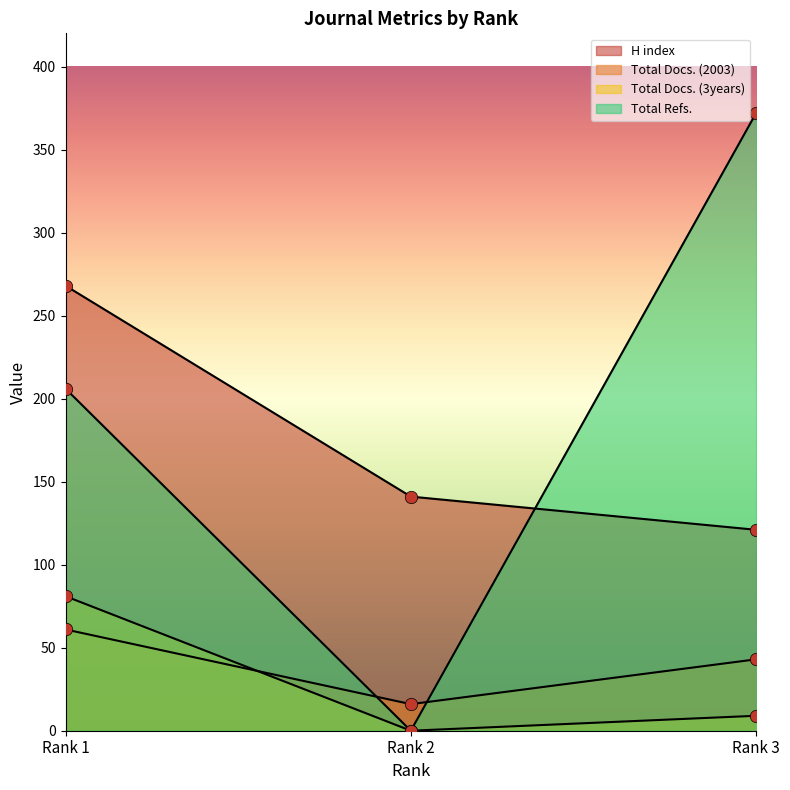

What are all the series names shown in the legend?

H index, Total Docs. (2003), Total Docs. (3years), Total Refs.